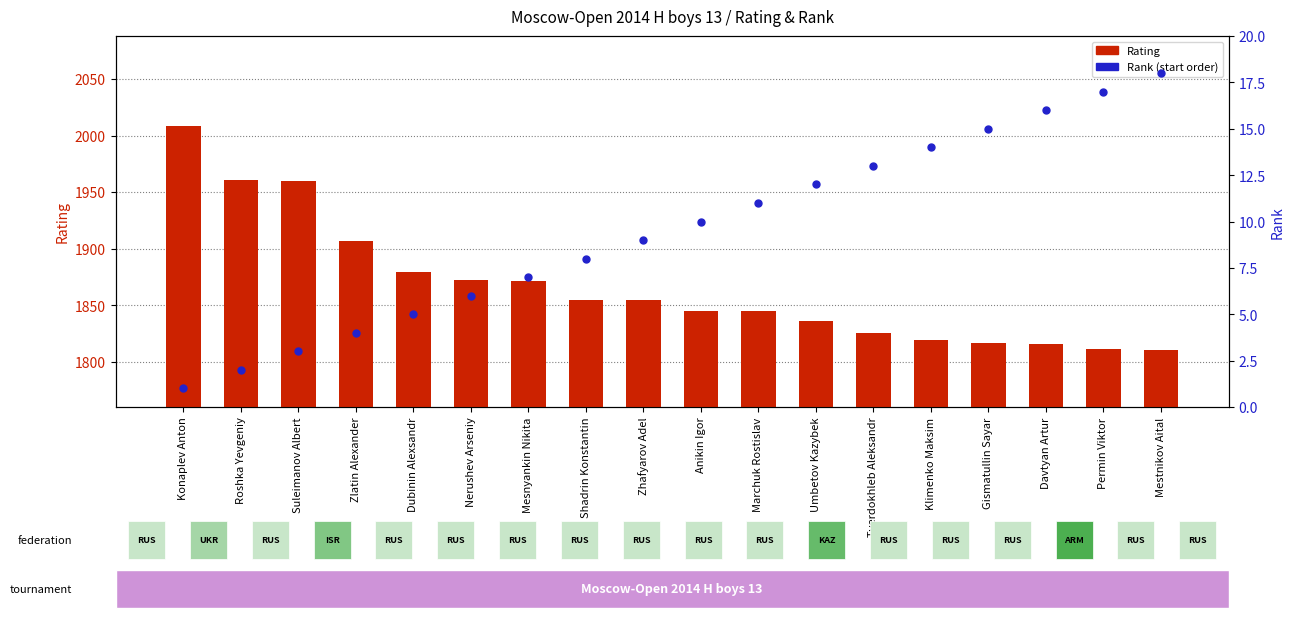

At which category is the sum across all series the highest?

Konaplev Anton